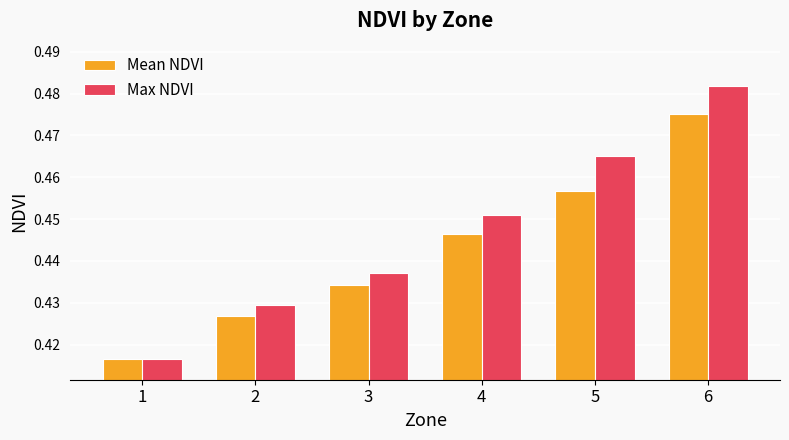

What are all the series names shown in the legend?

Mean NDVI, Max NDVI